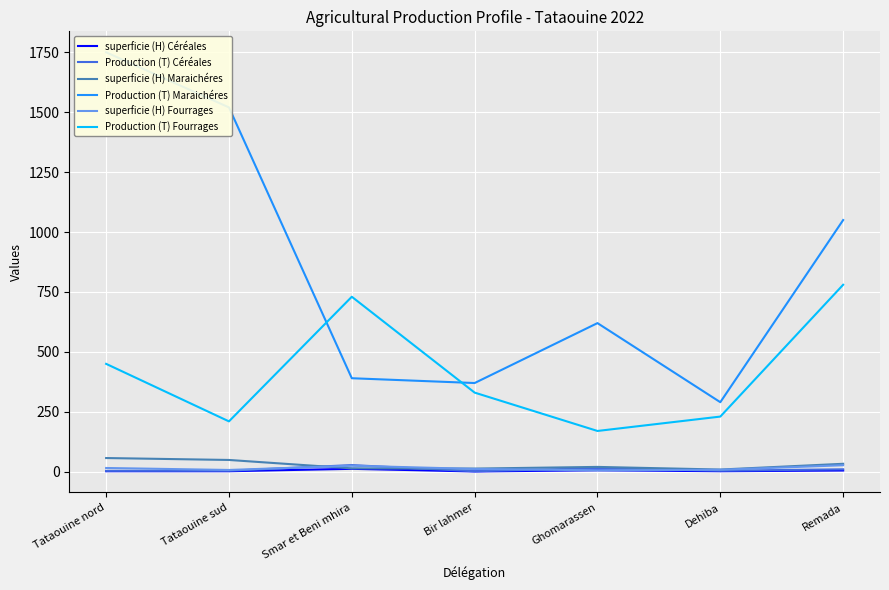

True or false: Production (T) Fourrages has more than 0 interior local peaks.

True